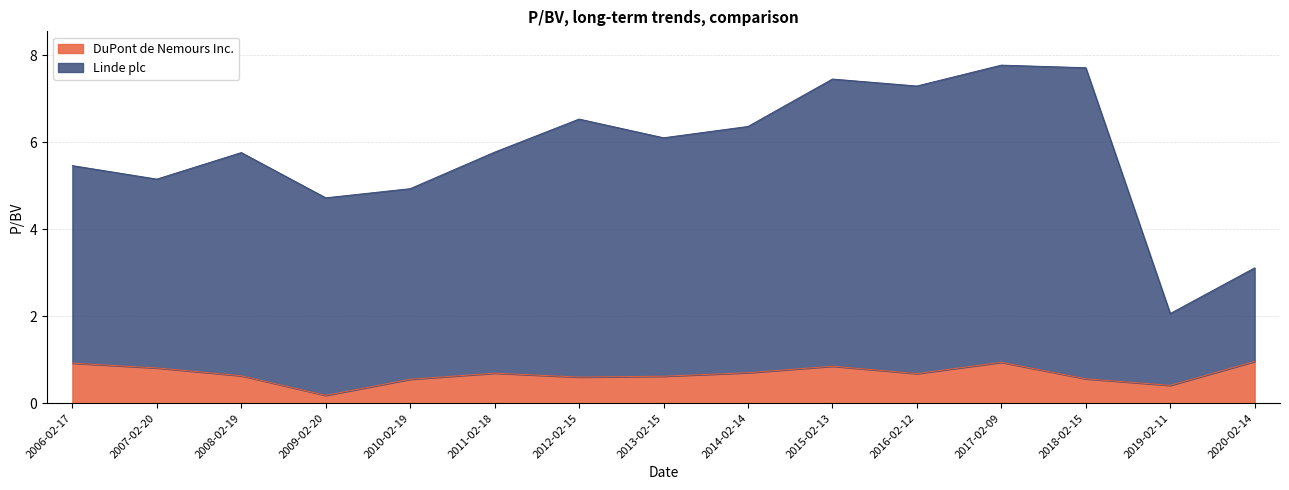

What is the spread (max minus min) of values at 2010-02-19?

4.4